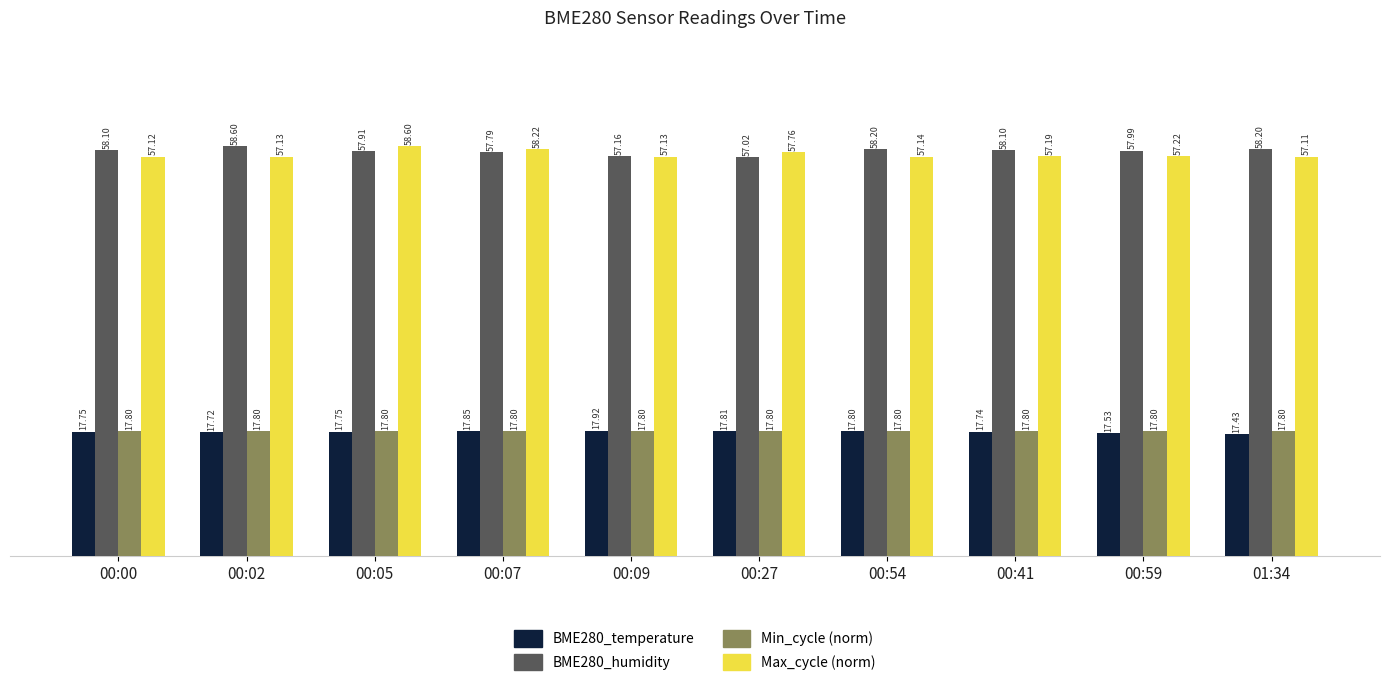

How many groups of bars are there?

10